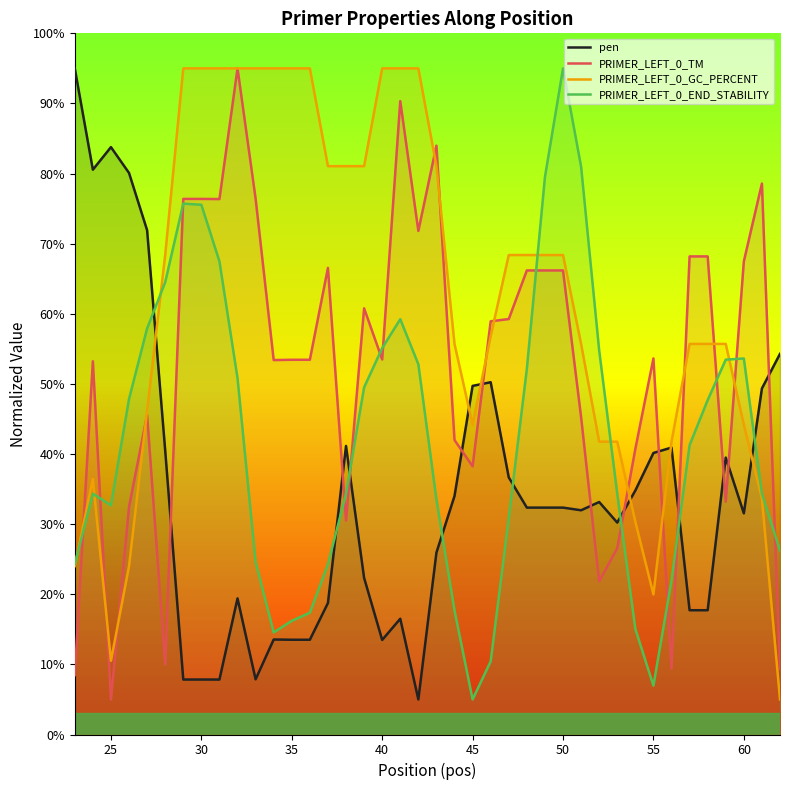

Rank the series at 45 from highest to lowest value.

pen, PRIMER_LEFT_0_GC_PERCENT, PRIMER_LEFT_0_TM, PRIMER_LEFT_0_END_STABILITY